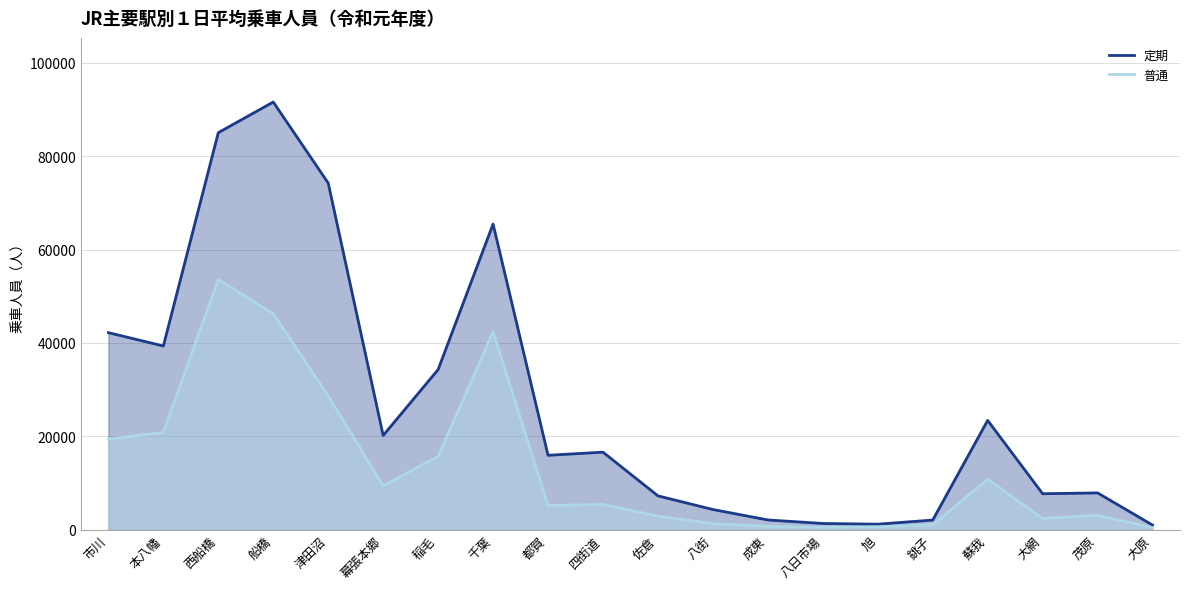

What is the difference between the maximum and minimum values in the 普通 series?

53149